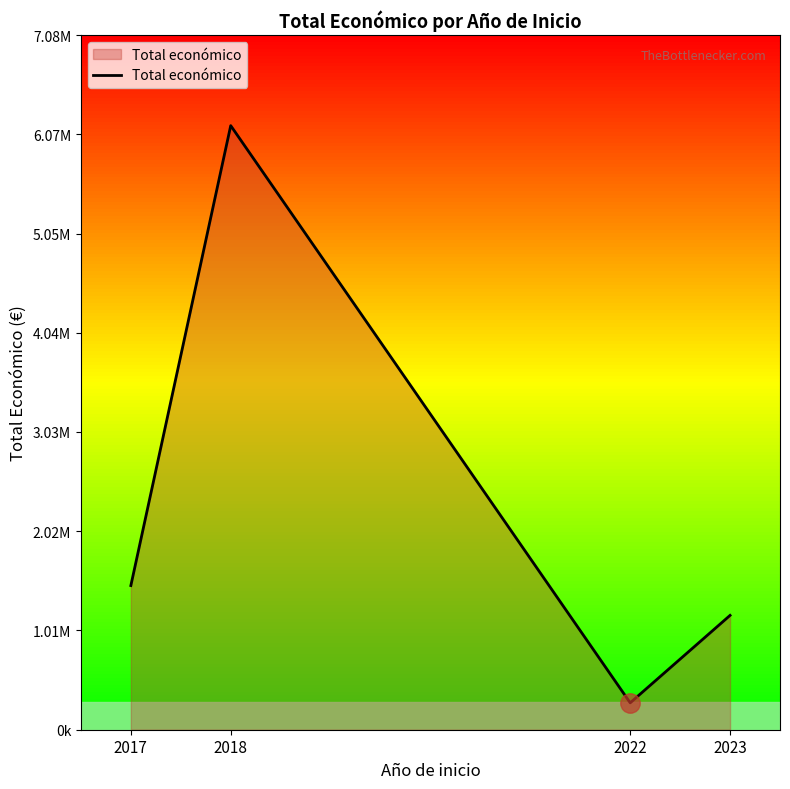

Which has a higher value, 2018 or 2022?

2018